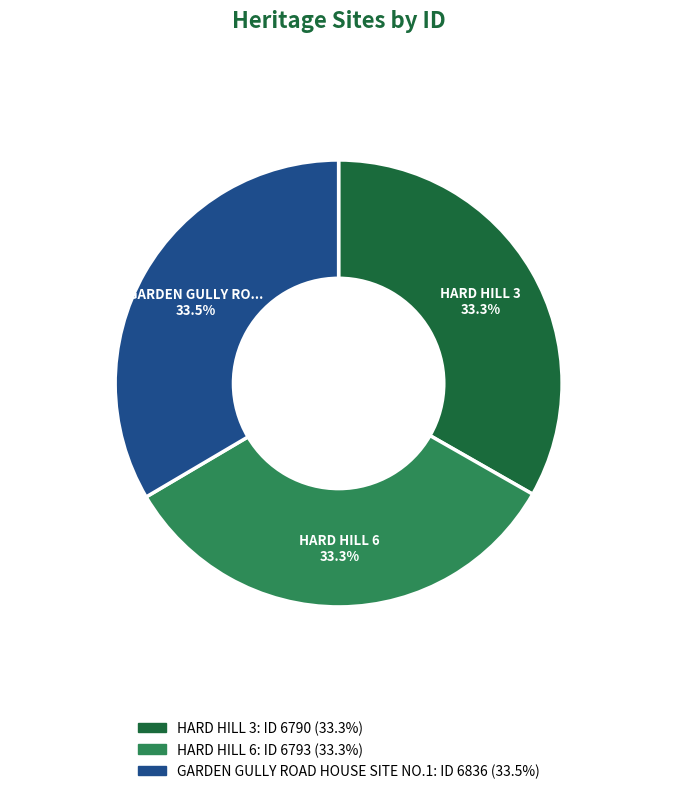

Is there any slice that represents more than half of the pie?

No